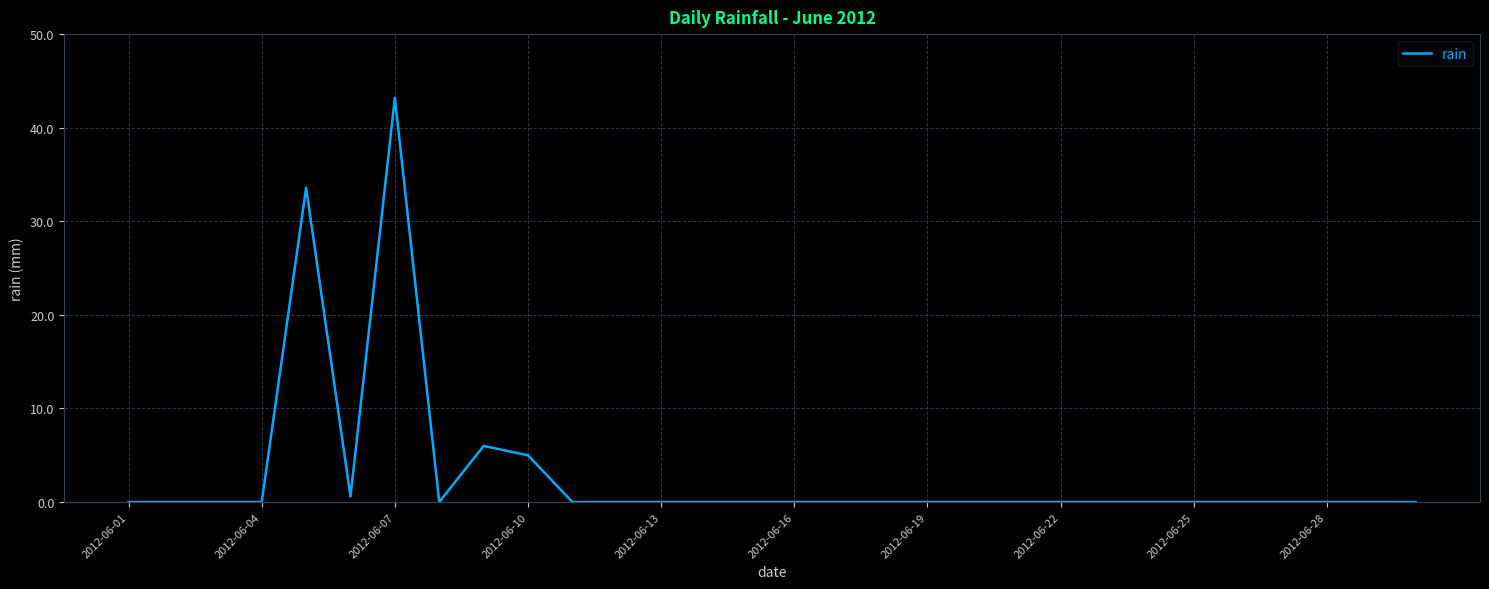

What is the greatest value displayed?

43.2